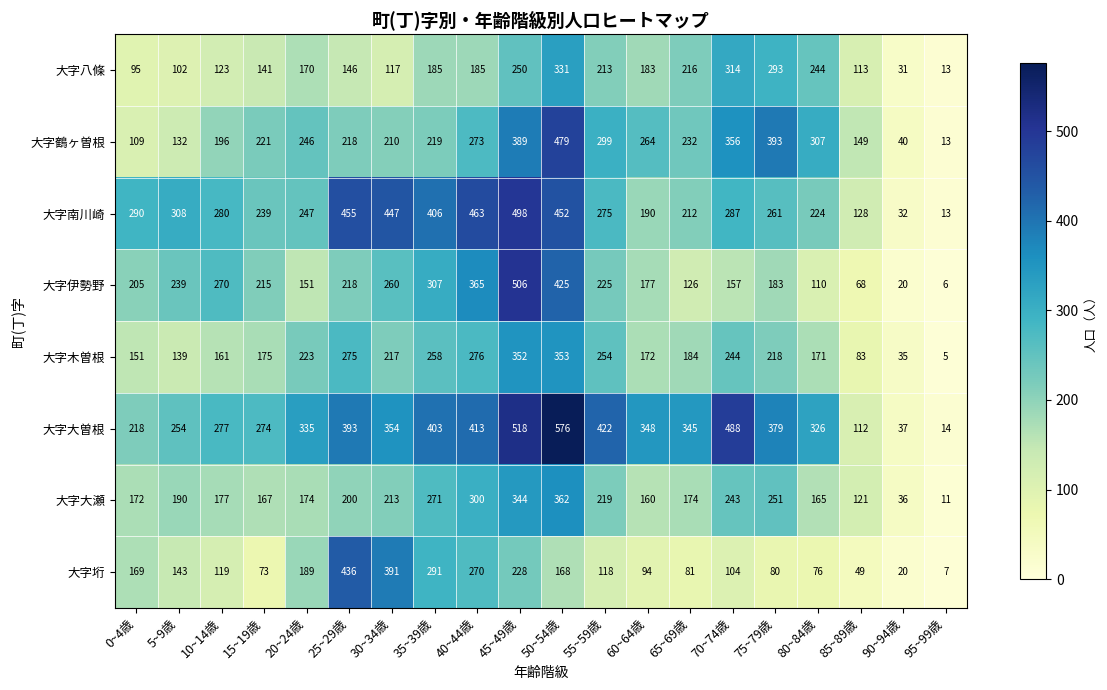

What value does the 大字大瀬 series have at 40~44歳, to the nearest 50?

300